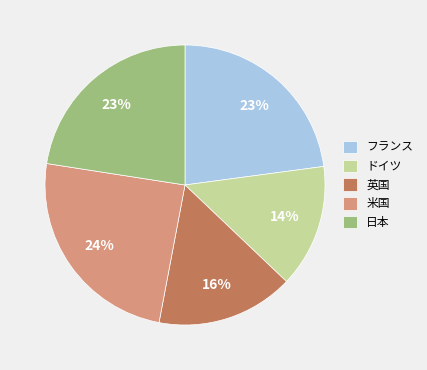

How many segments does this pie chart have?

5